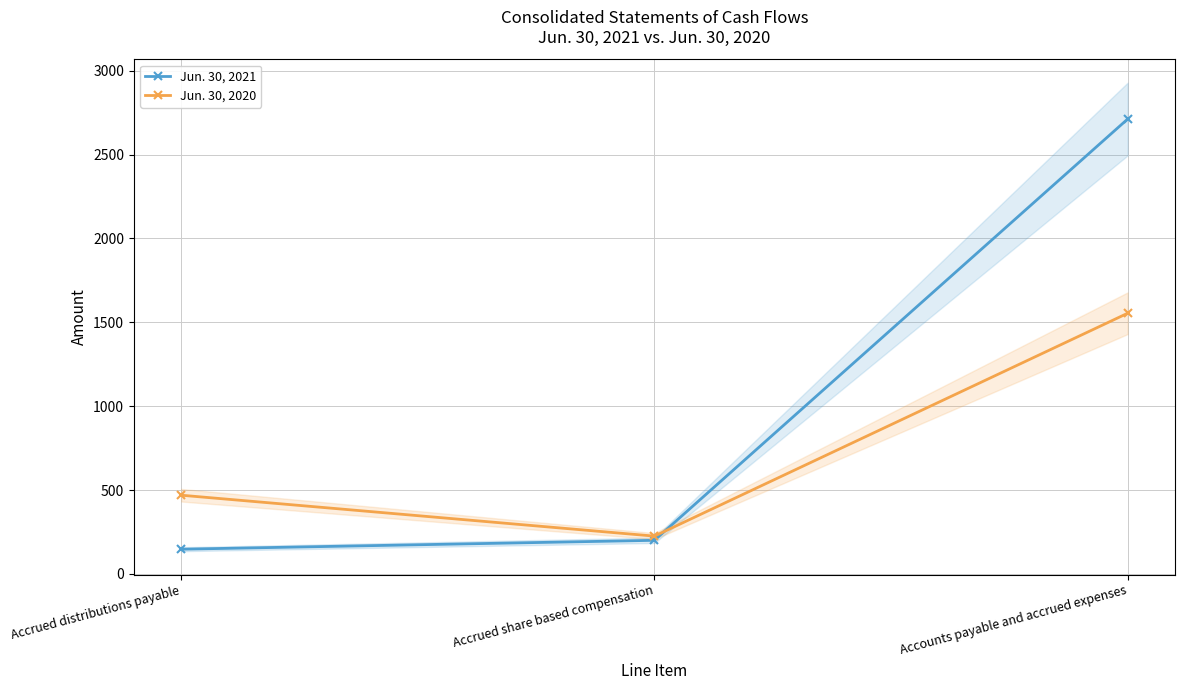

What is the average value of the Jun. 30, 2020 series?

749